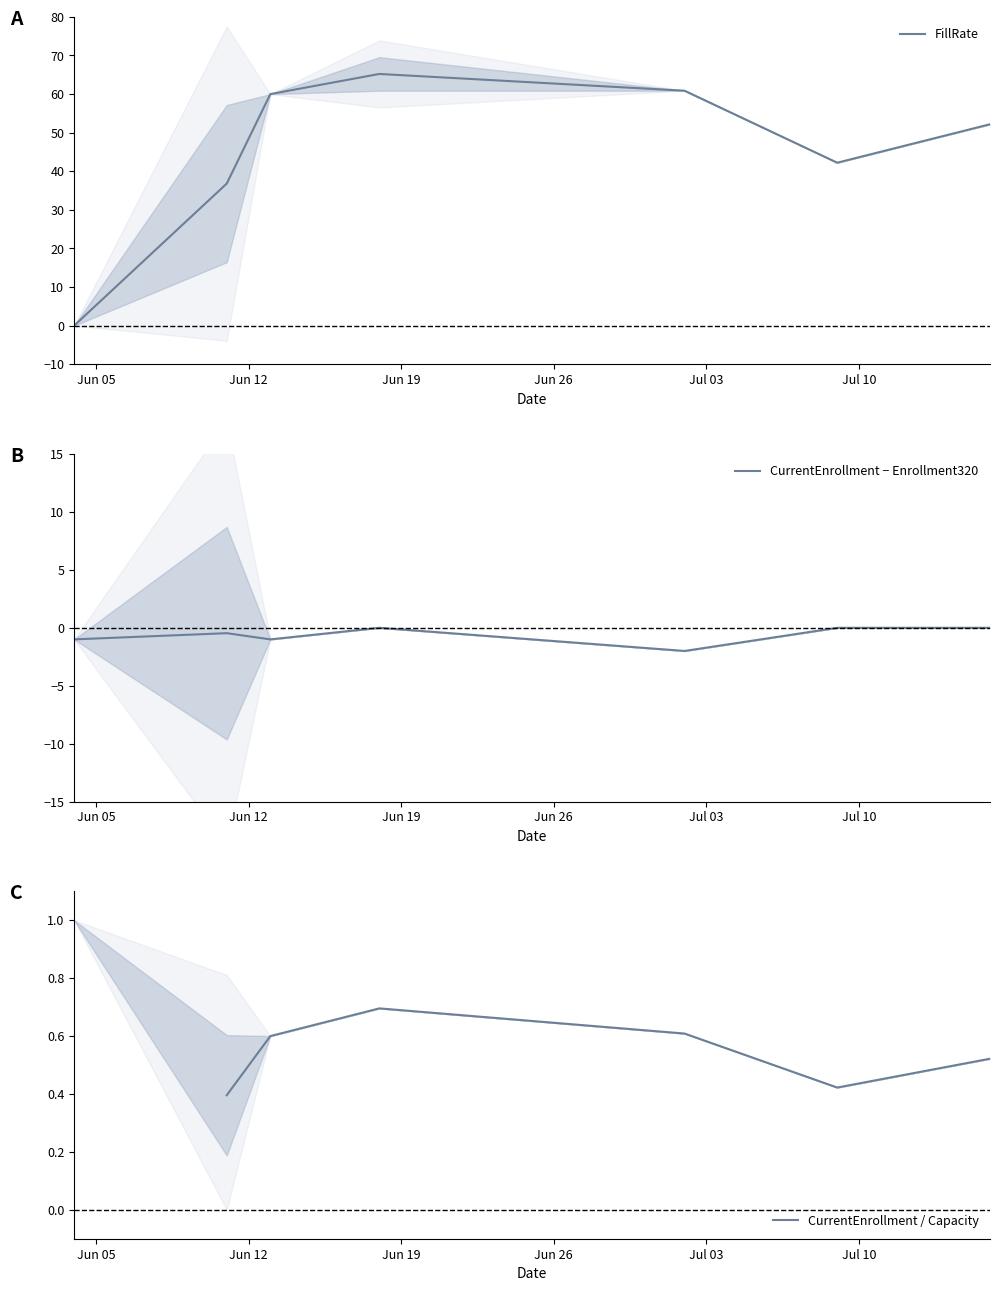

How many series are shown in this chart?

3